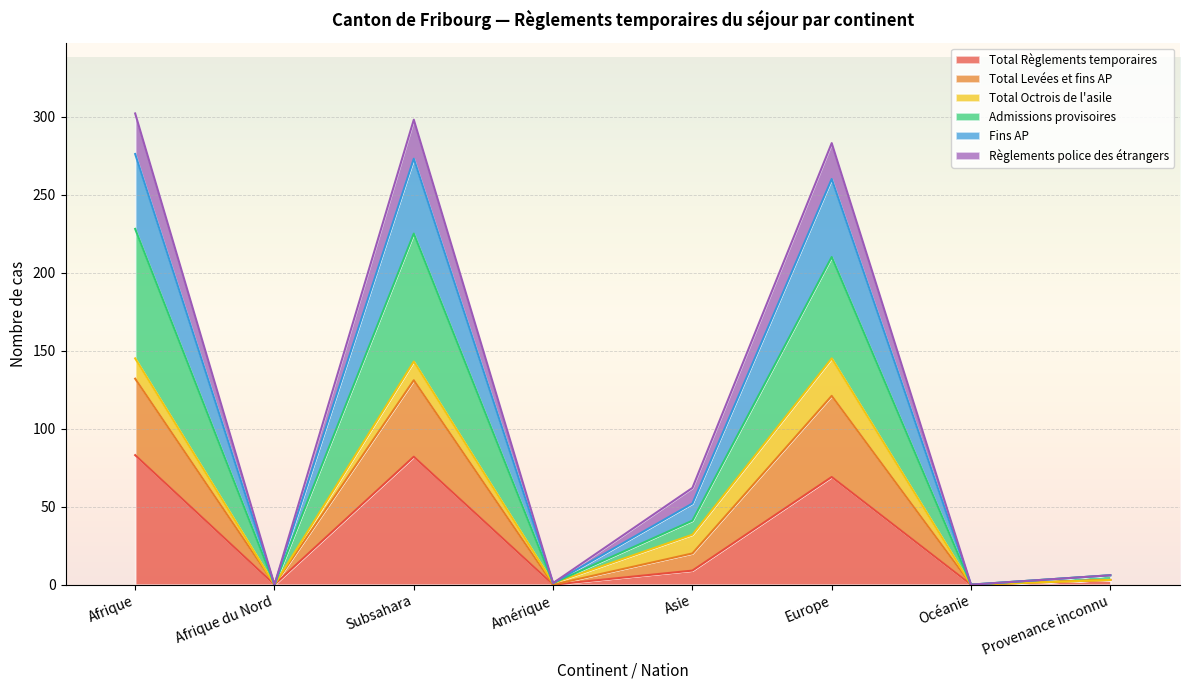

Which category has the highest value in the Fins AP series?

Afrique